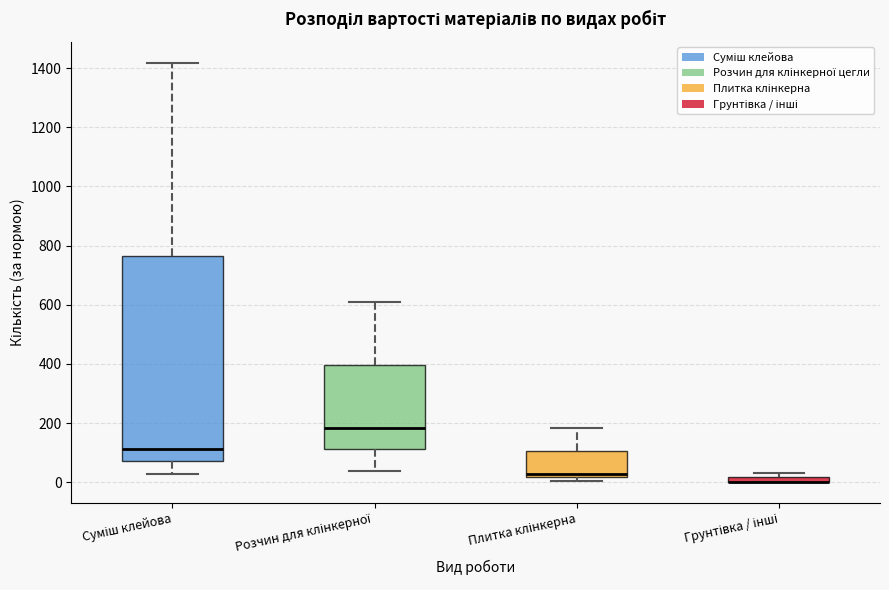

Which box is the tallest, from its lower edge to its upper edge?

Суміш клейова